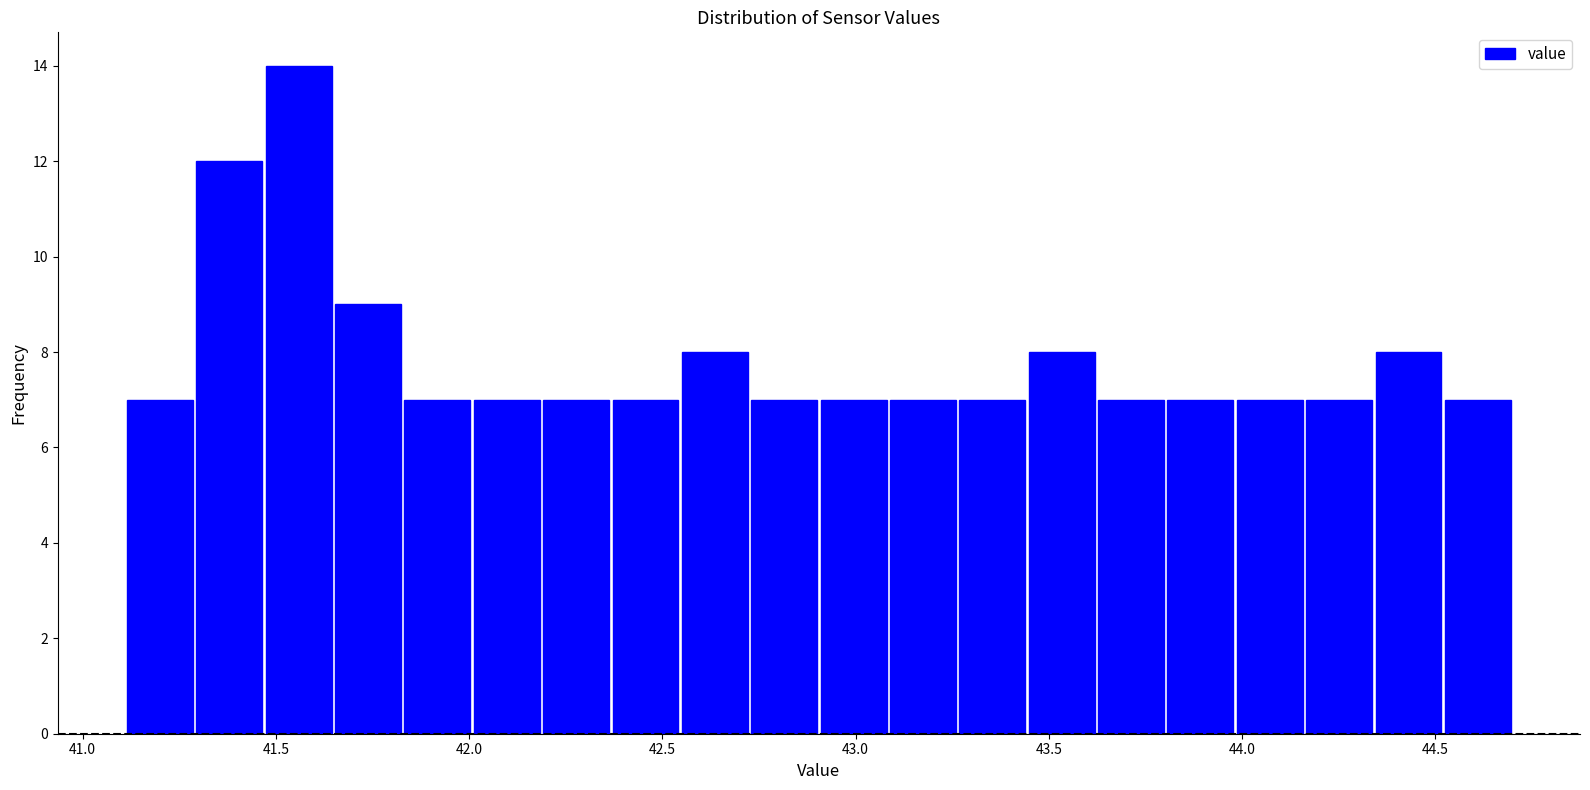

Read against the x-axis, roughly where is the centre of the tallest bar?

41.55